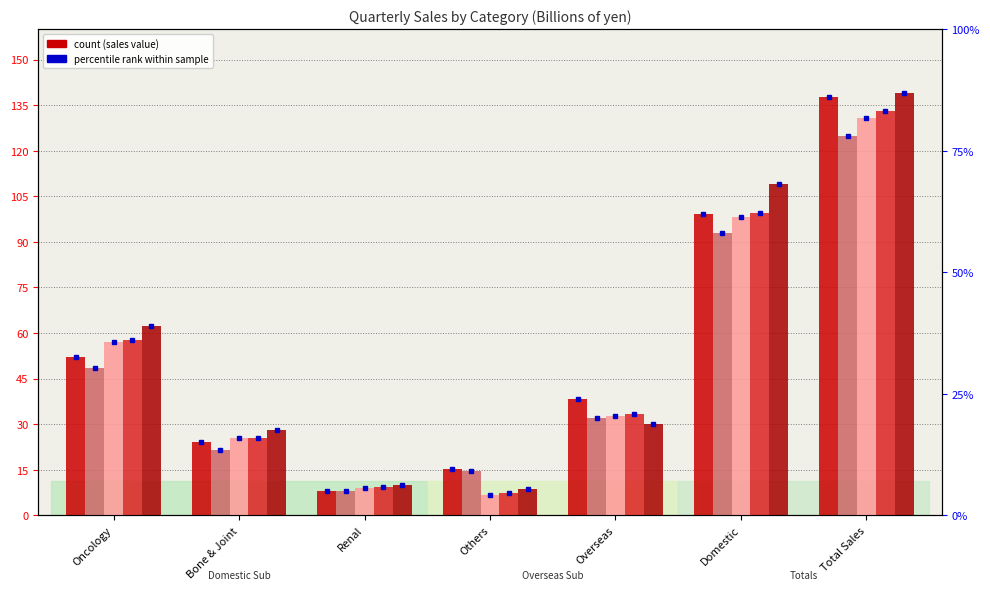

Rank the categories by 2018 Q1 value from lowest to highest.

Renal, Others, Bone & Joint, Overseas, Oncology, Domestic, Total Sales